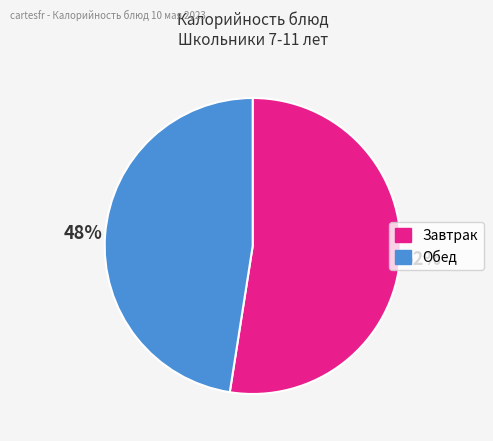

Is there any slice that represents more than half of the pie?

Yes